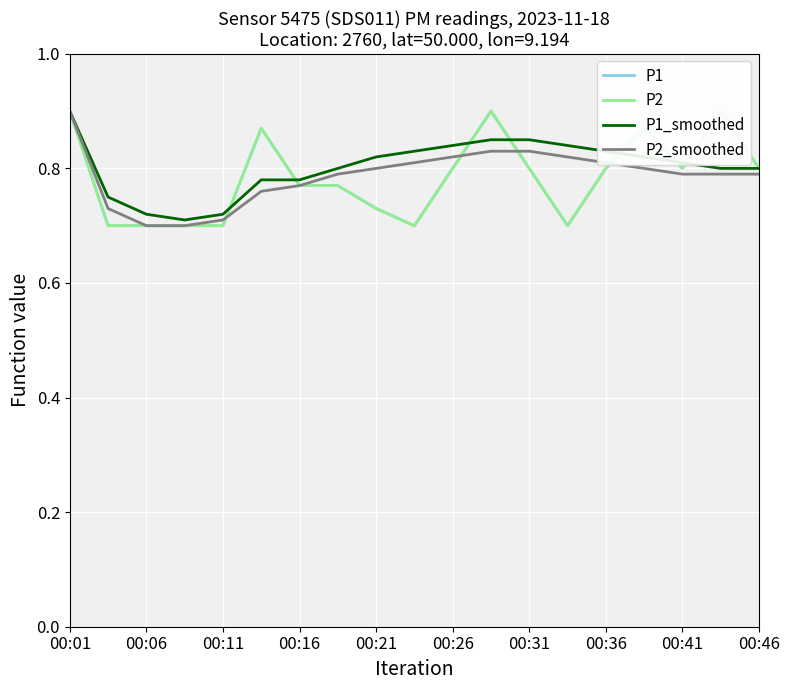

In P2, how many points are lower than both neighbors (excluding endpoints)?

3